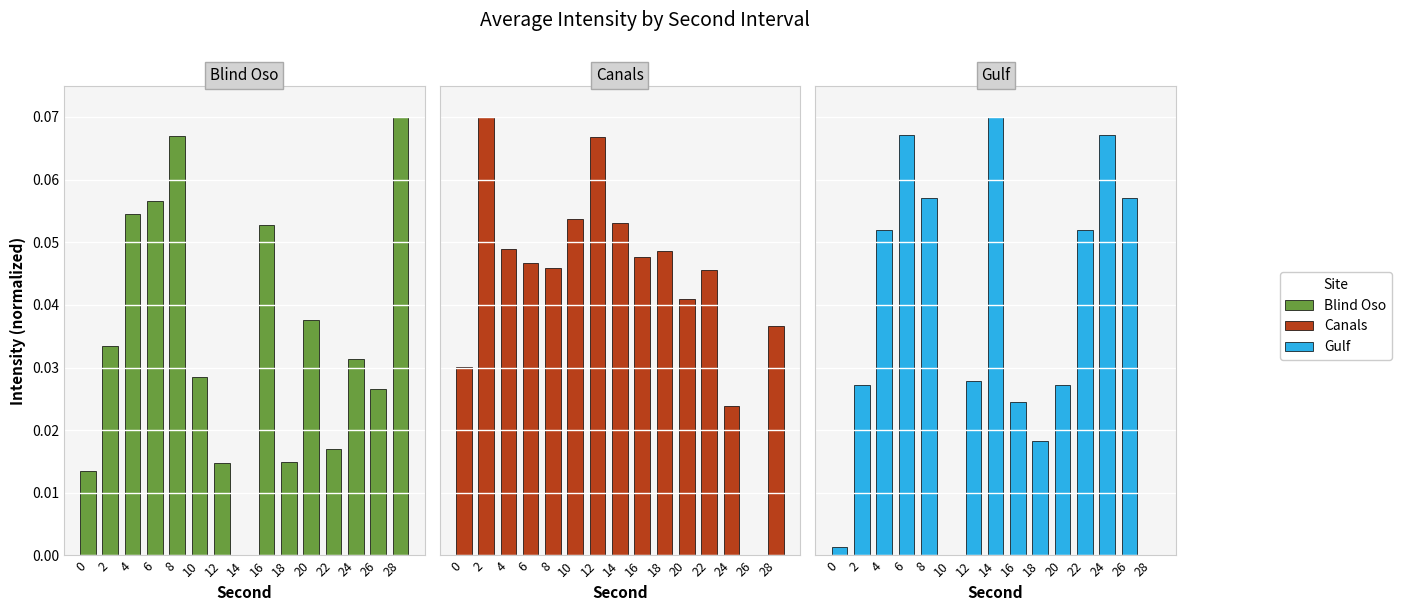

At which label is Gulf closest to 0?

10